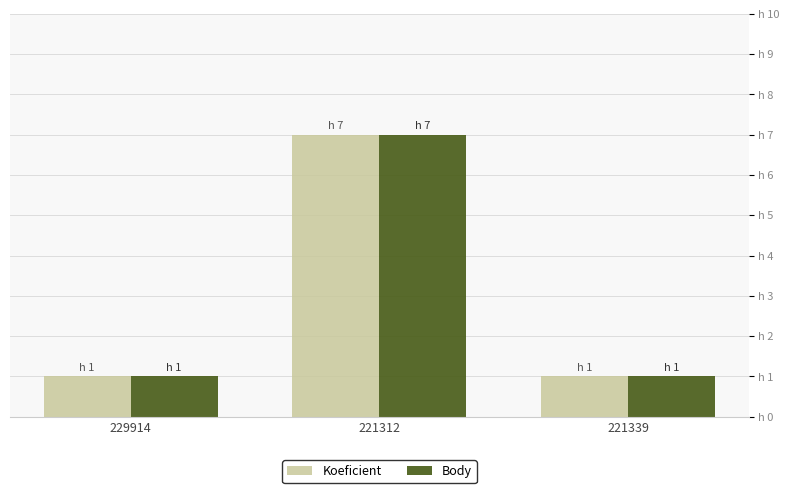

What are all the series names shown in the legend?

Koeficient, Body